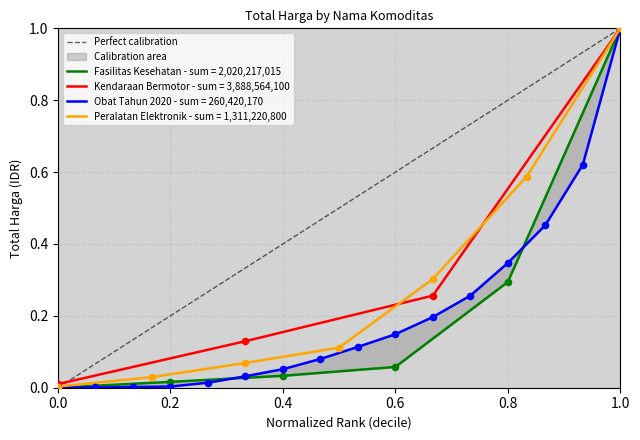

The value of Fasilitas Kesehatan - sum = 2,020,217,015 at 0.8 is 0.3. True or false?

True